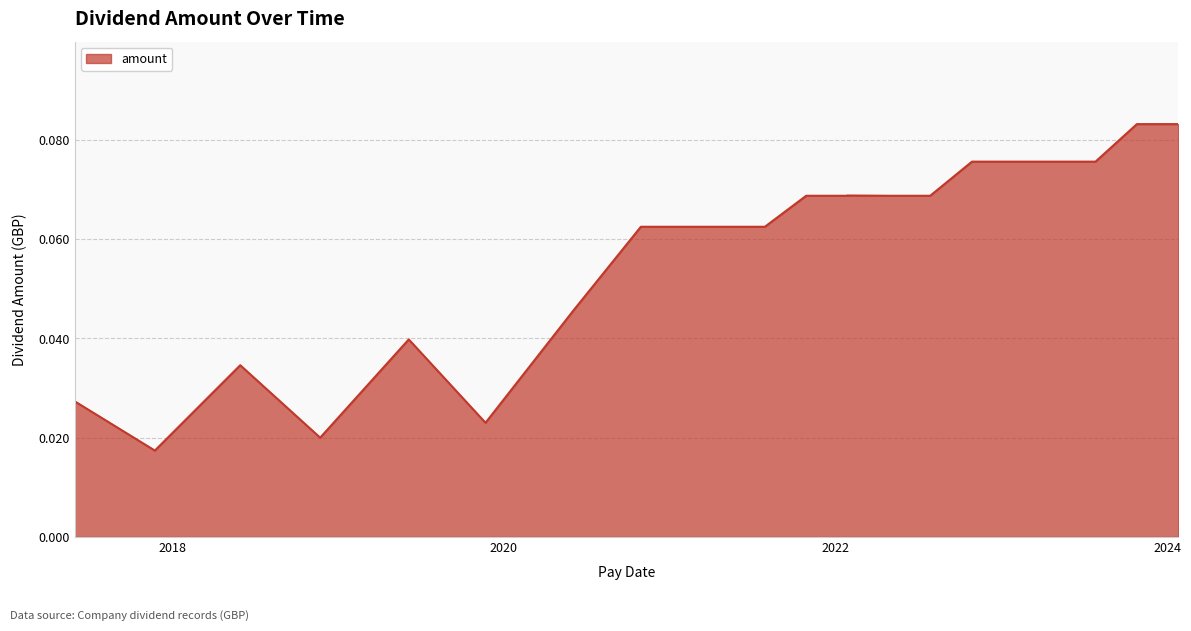

What is the greatest value displayed?

0.1